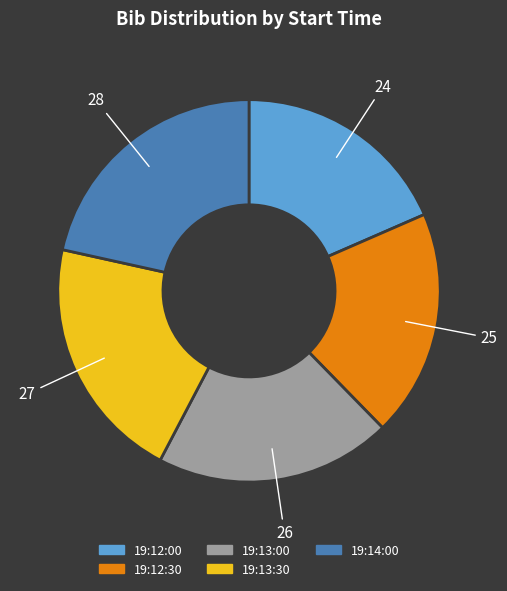

Count the number of slices in the pie.

5